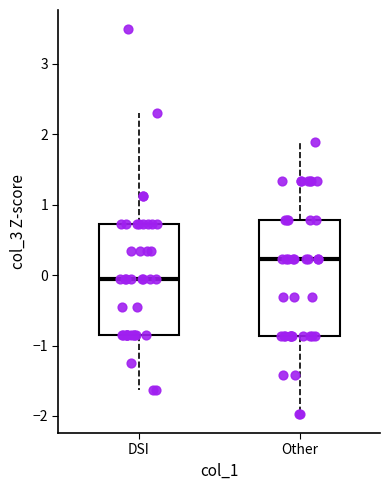

Which box's median line is the lowest?

DSI